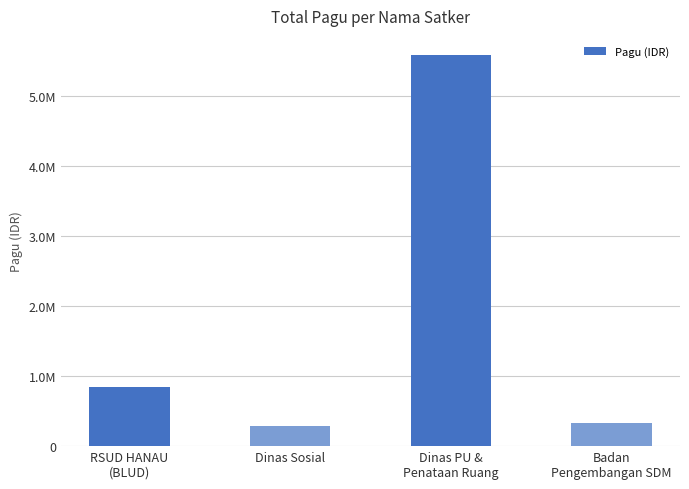

What is the label of the 4th bar from the right?

RSUD HANAU
(BLUD)